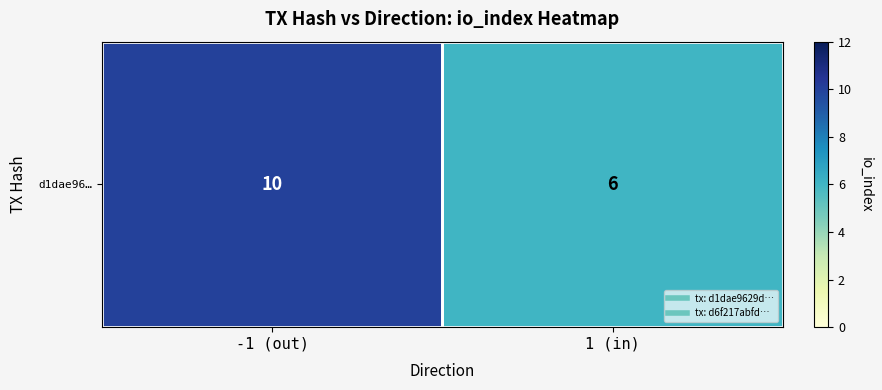

How many categories are shown in the chart?

2